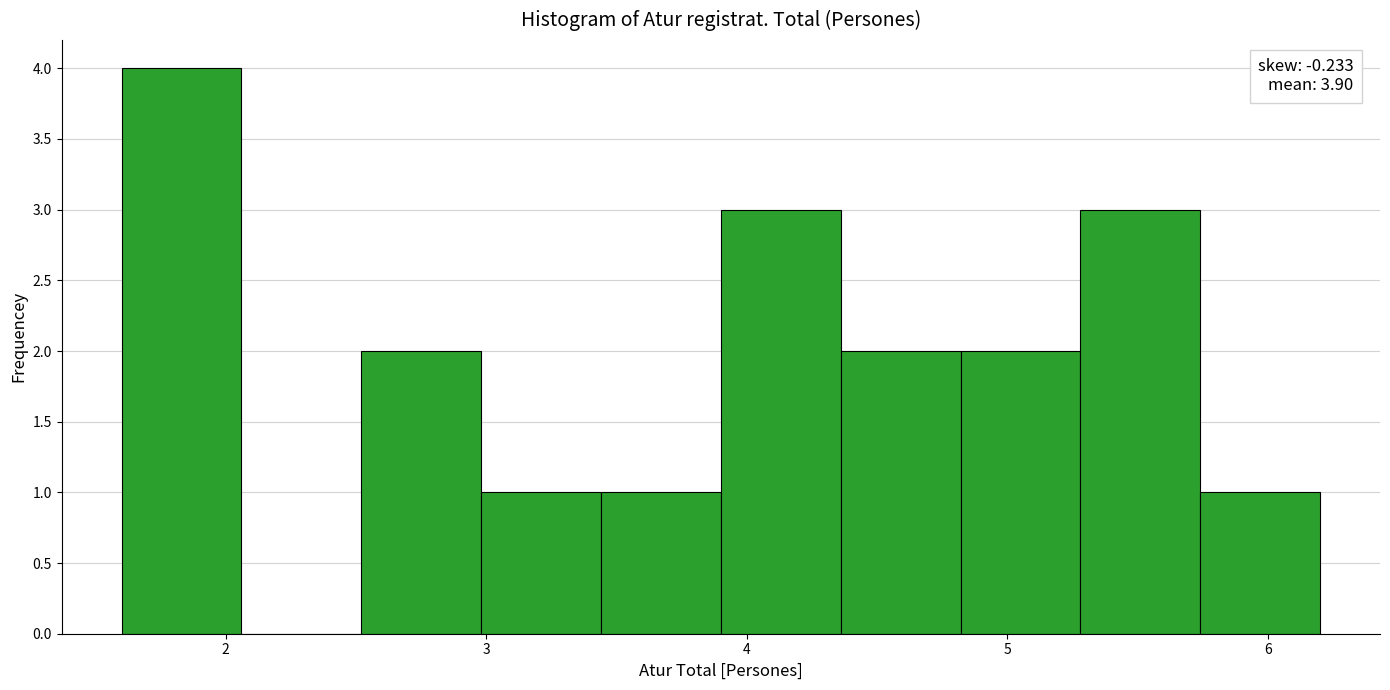

Which range on the x-axis has the tallest bar?

1.60 to 2.06